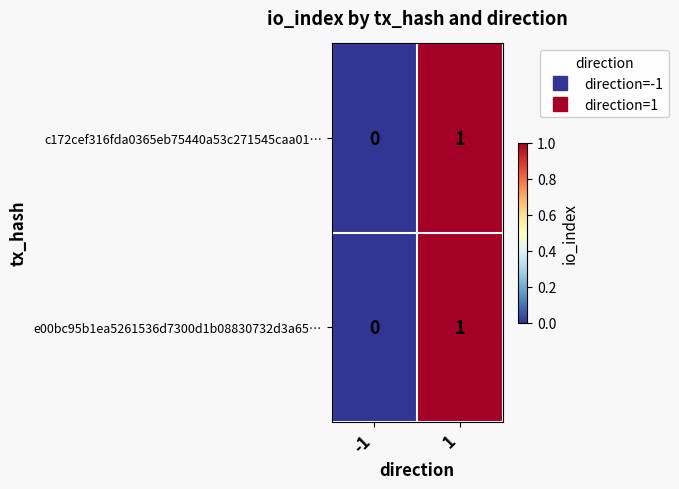

Is it true that c172cef316fda0365eb75440a53c271545caa01… equals 2 at 1?

False